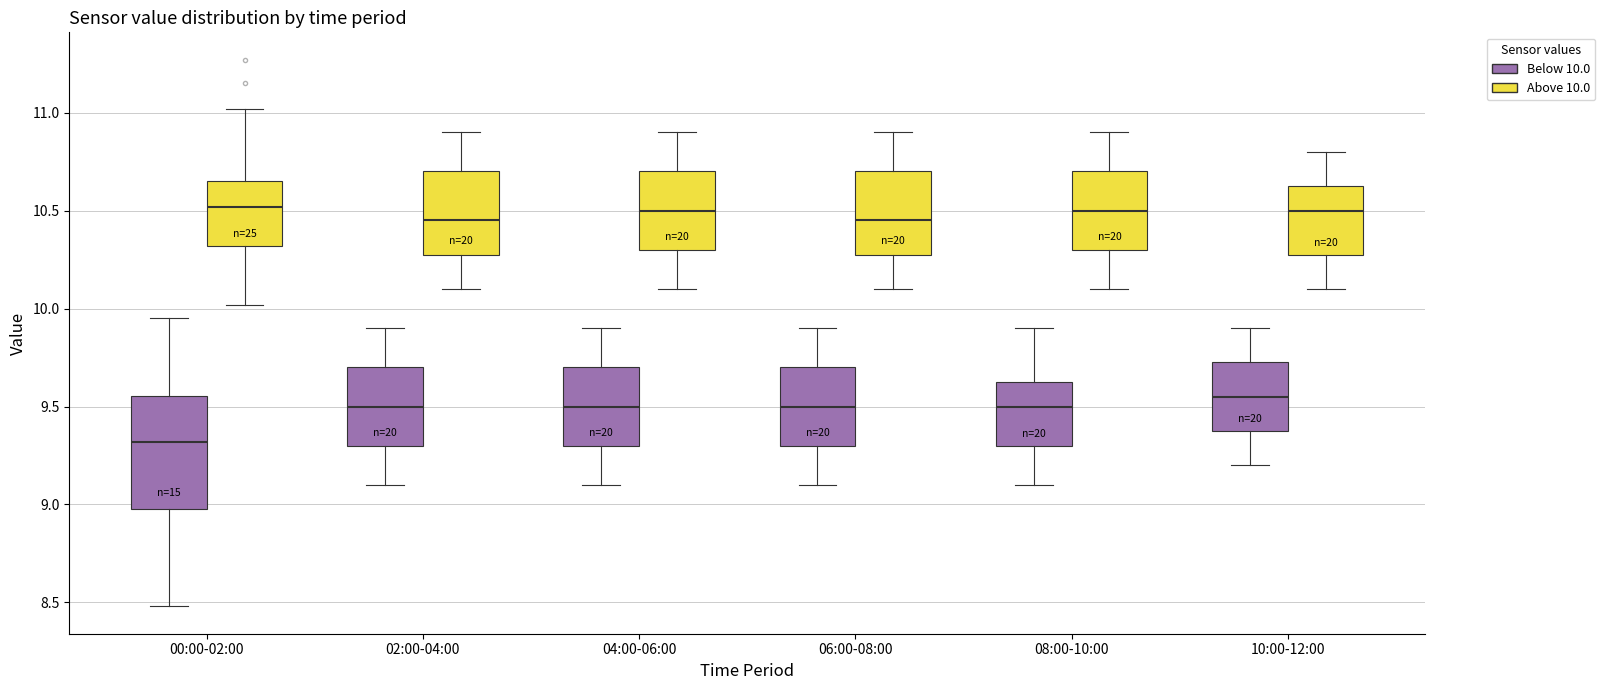

Where is the upper edge of the box for 08:00-10:00 (Above 10.0) on the y-axis? The values are not printed on the chart, so give them approximately, as read against the axis.

10.70